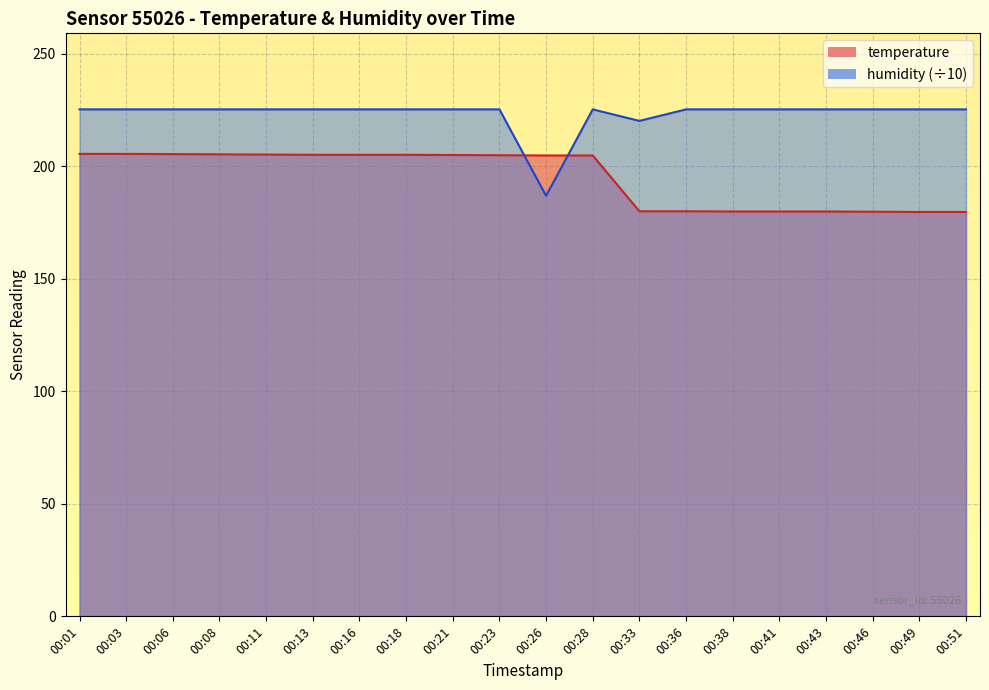

True or false: temperature and humidity cross at least once.

True